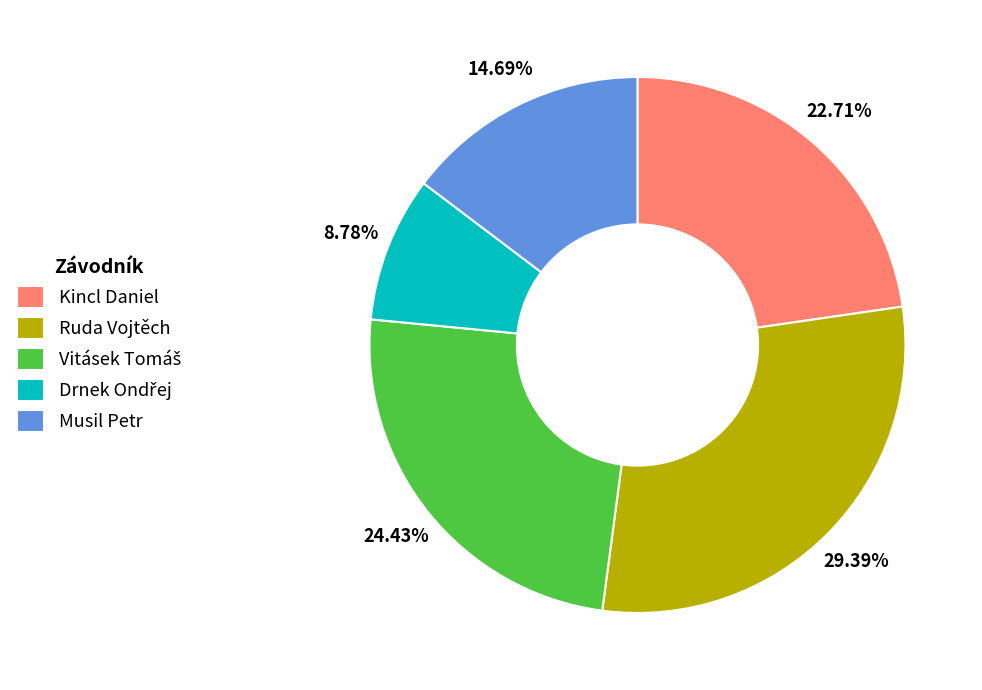

Does any single category account for the majority?

No